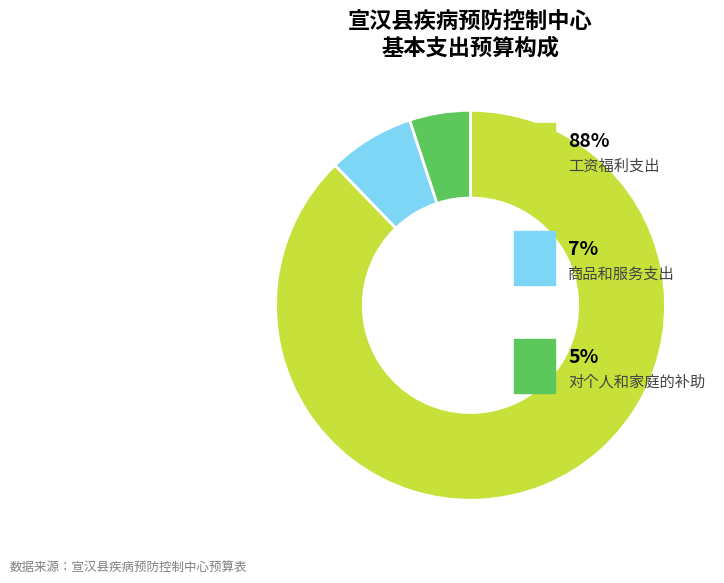

Is there a majority slice in this chart?

Yes